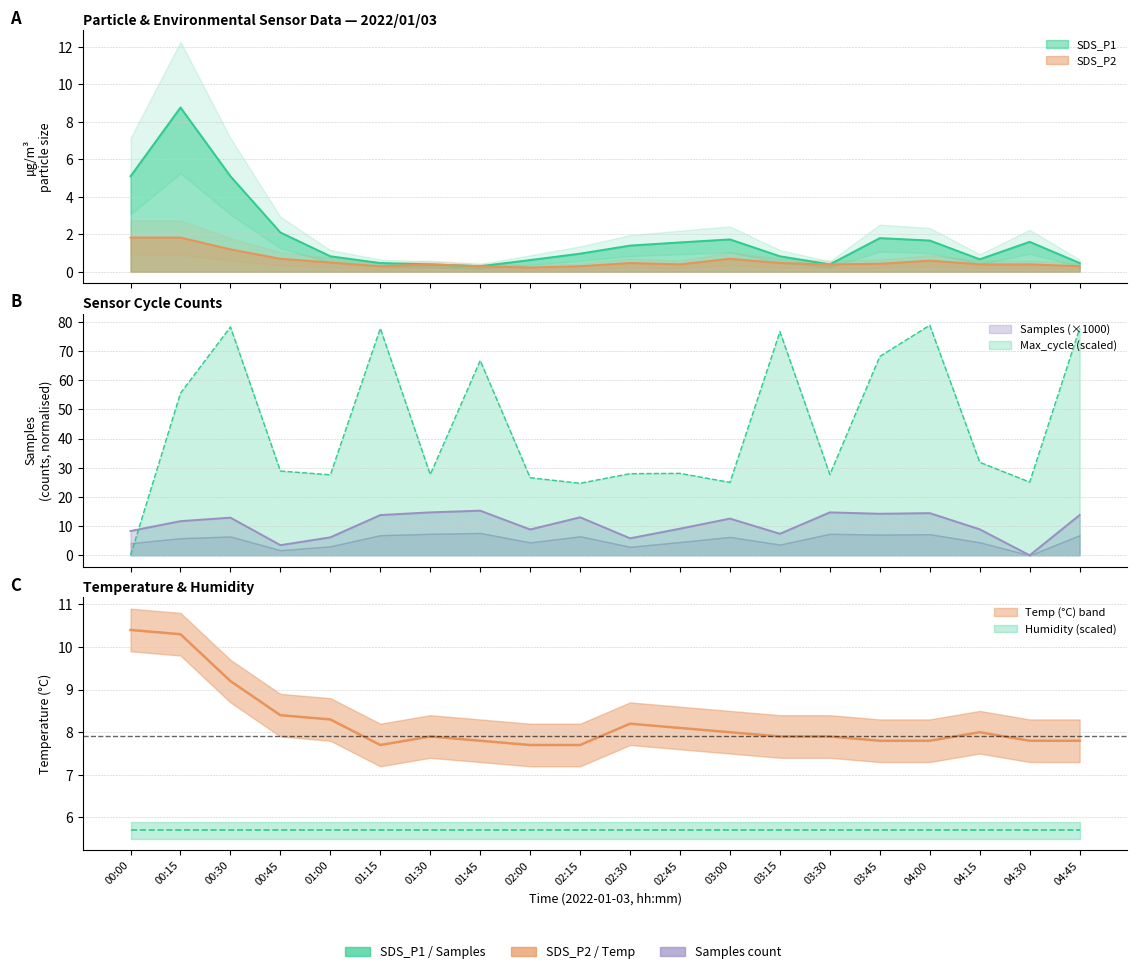

What is the approximate value of Temp at 01:30?

7.9